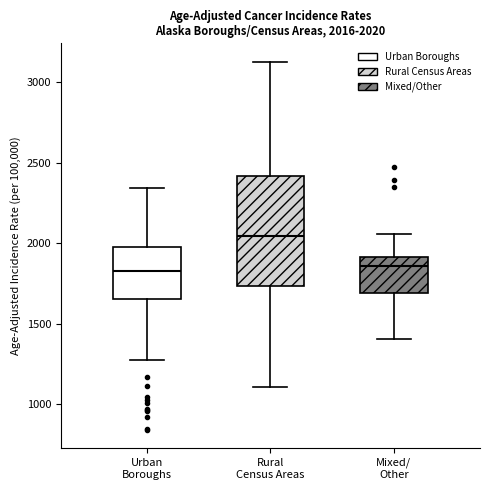

Comparing the boxes themselves (not the whiskers), which one is the tallest?

Rural Census Areas